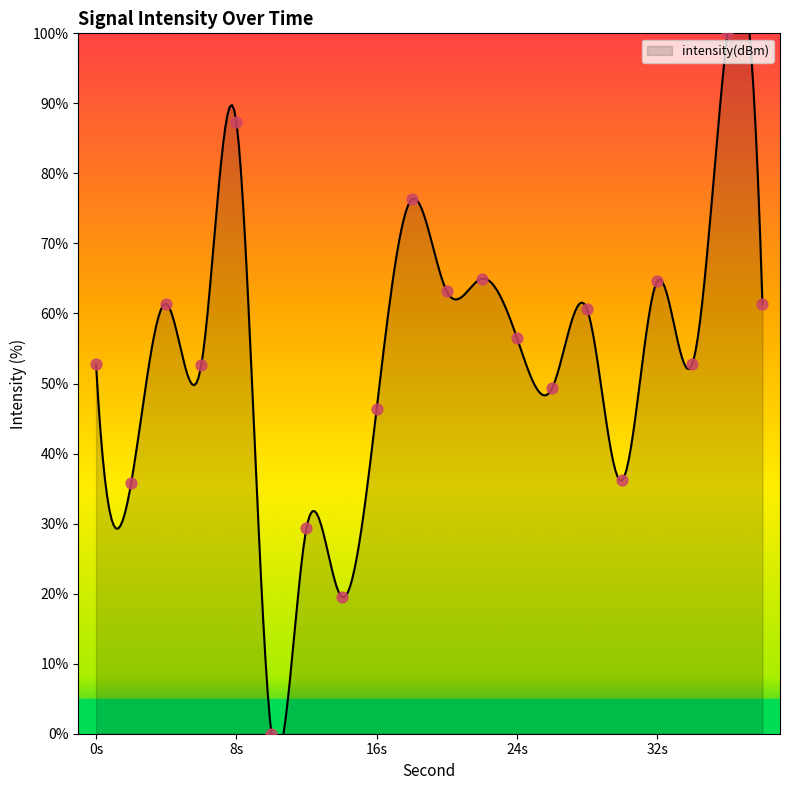

Which has a higher value, 6 or 34?

34